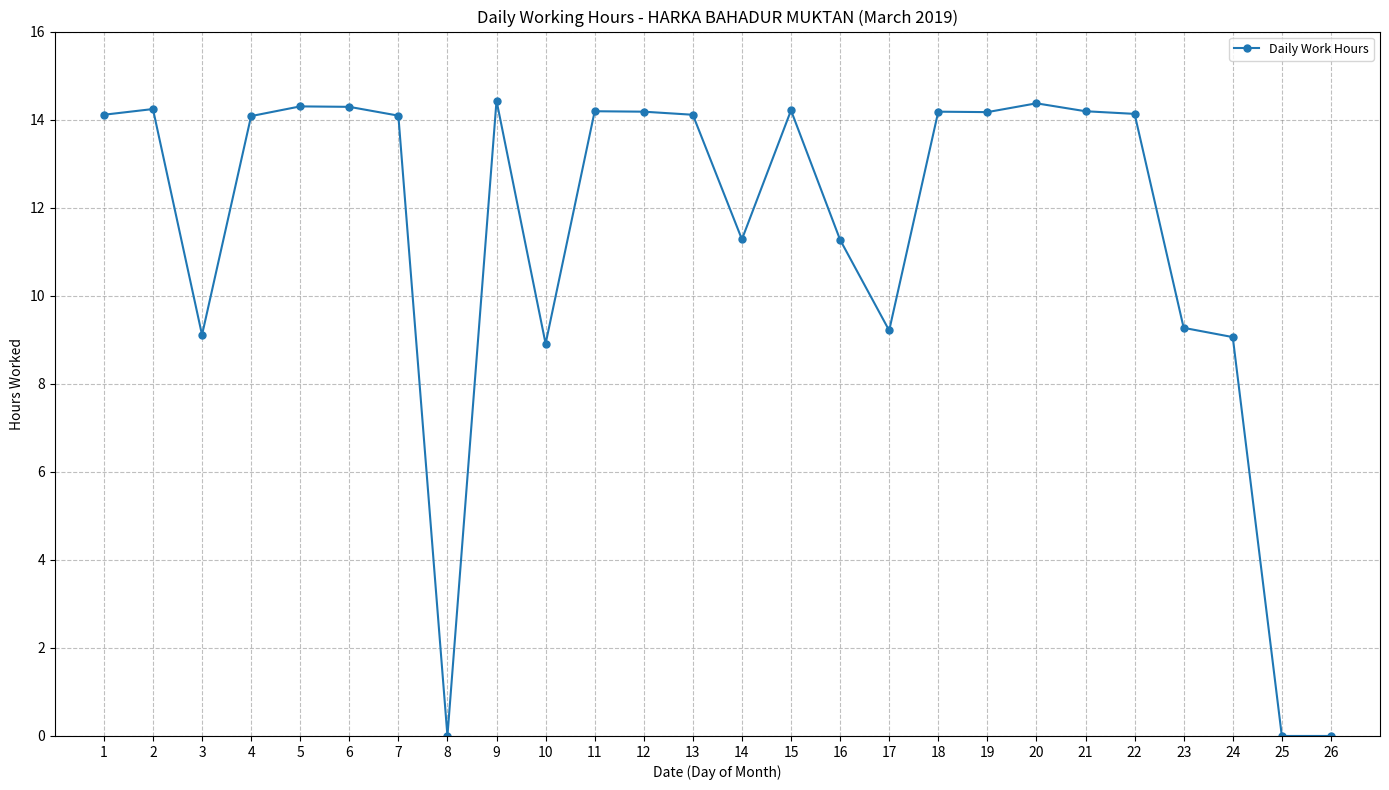

Is it true that the value at 19 is 14.2?

True